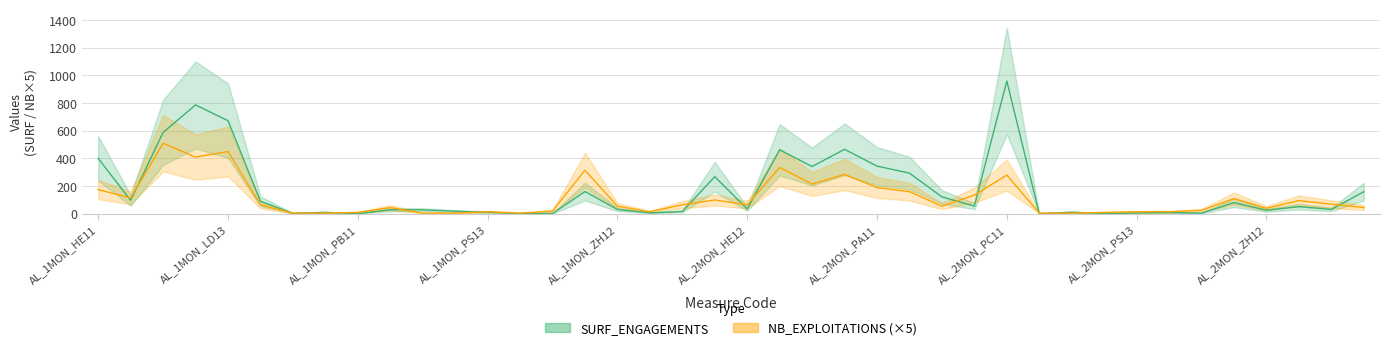

True or false: NB_EXPLOITATIONS (×5) and SURF_ENGAGEMENTS cross at least once.

True